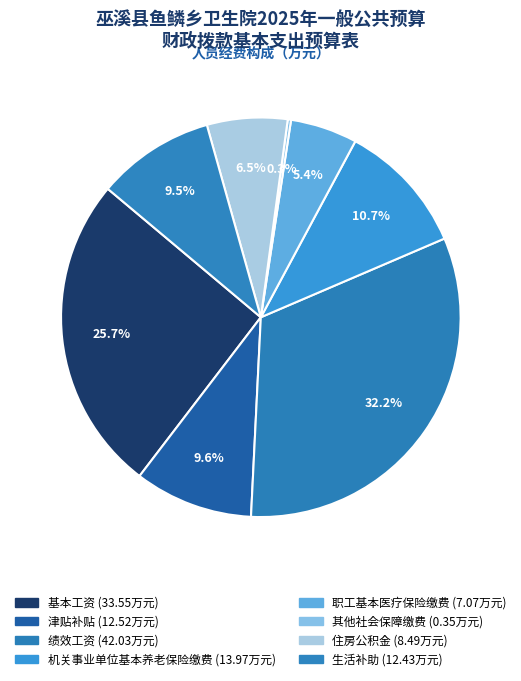

The 基本工资 slice represents 26% of the pie. True or false?

True